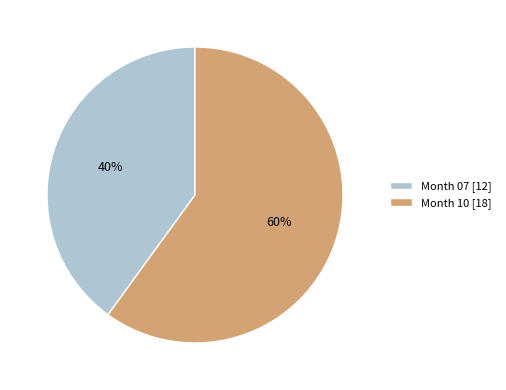

Rank the categories by value from lowest to highest.

Month 07 [12], Month 10 [18]